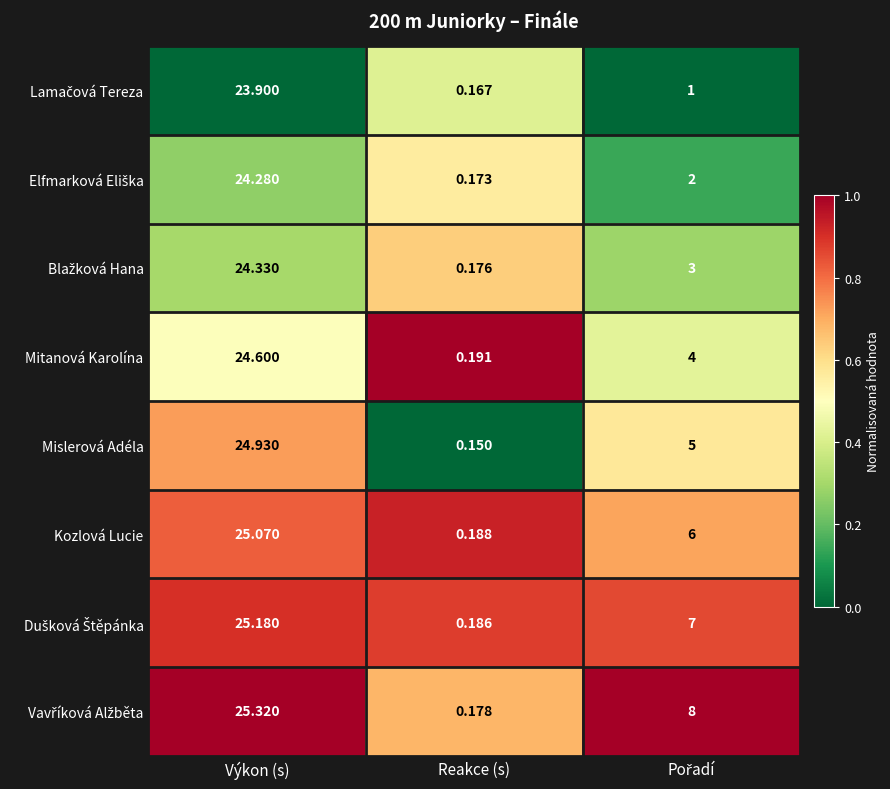

Which category has the highest value in the Mislerová Adéla series?

Výkon (s)